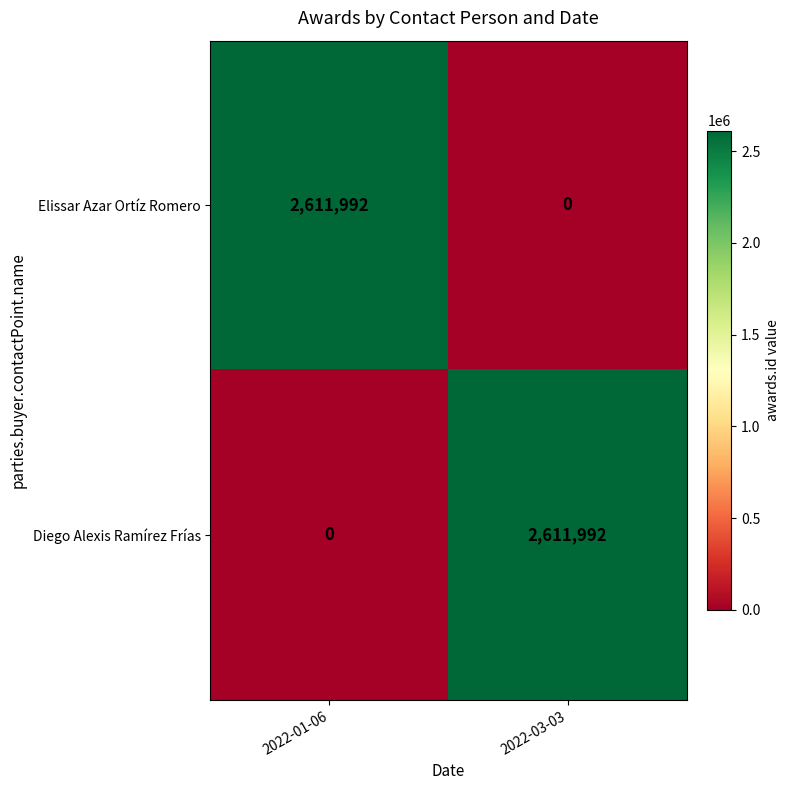

What is the total value across all series at 2022-03-03?

2611992